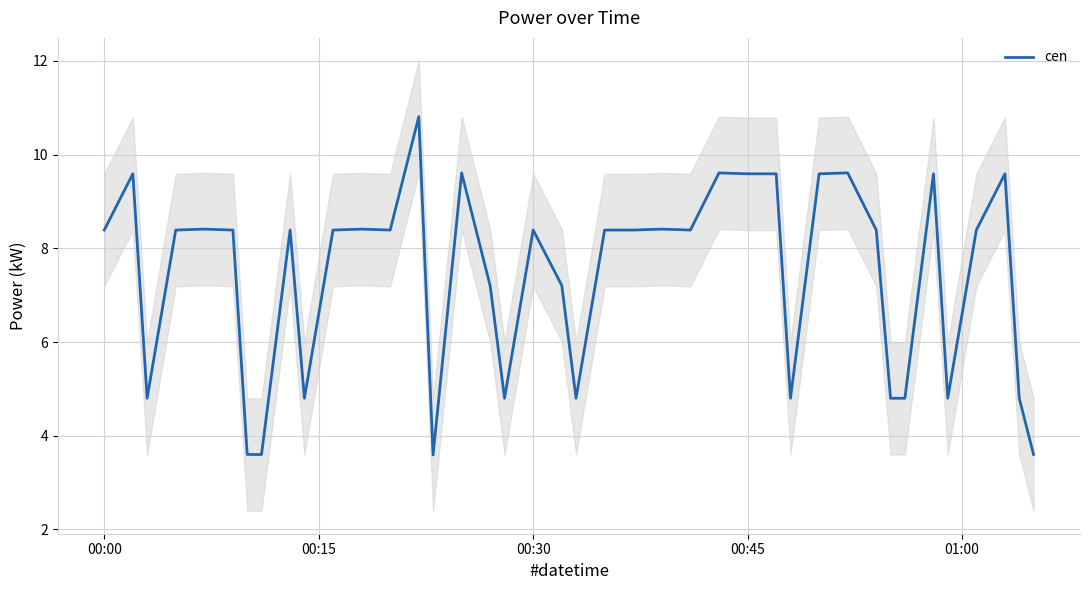

What position from the left is 00:30?

19